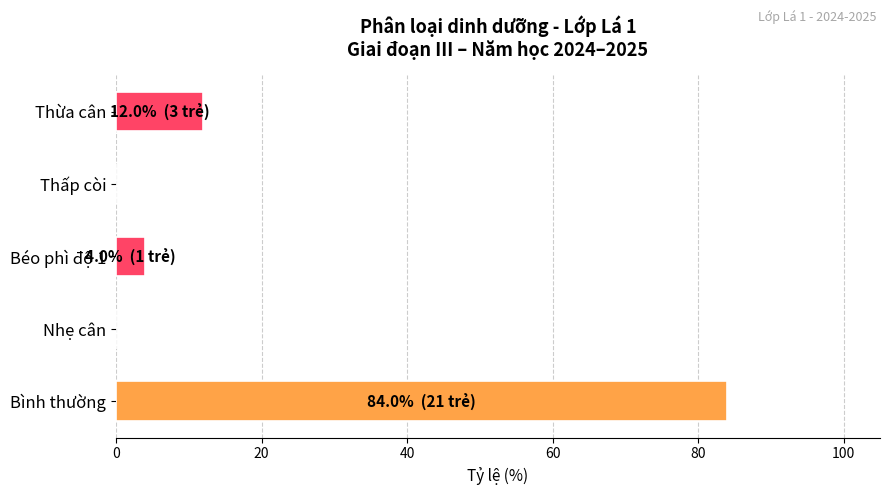

Reading bottom to top, extract all data points from this chart.

Bình thường=84	Nhẹ cân=0	Béo phì độ 1=4	Thấp còi=0	Thừa cân=12